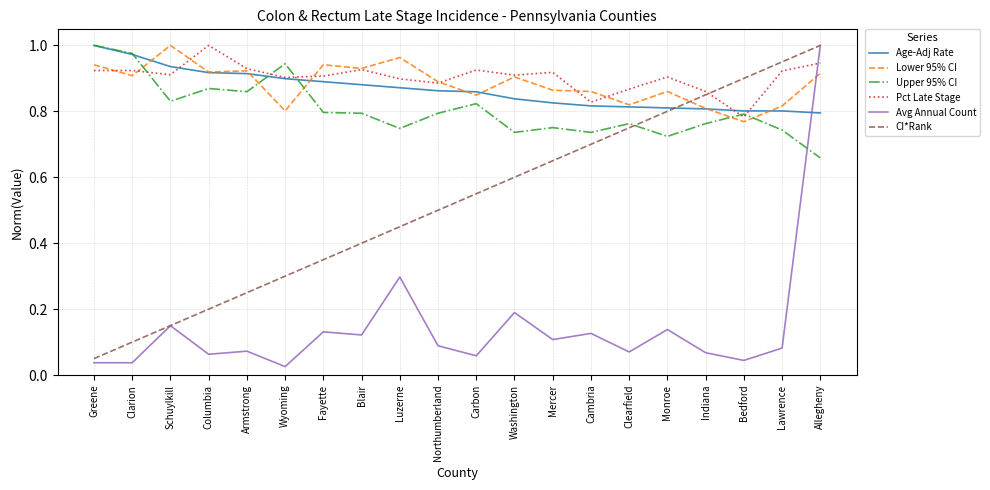

What is the total value across all series at Schuylkill?

4.0